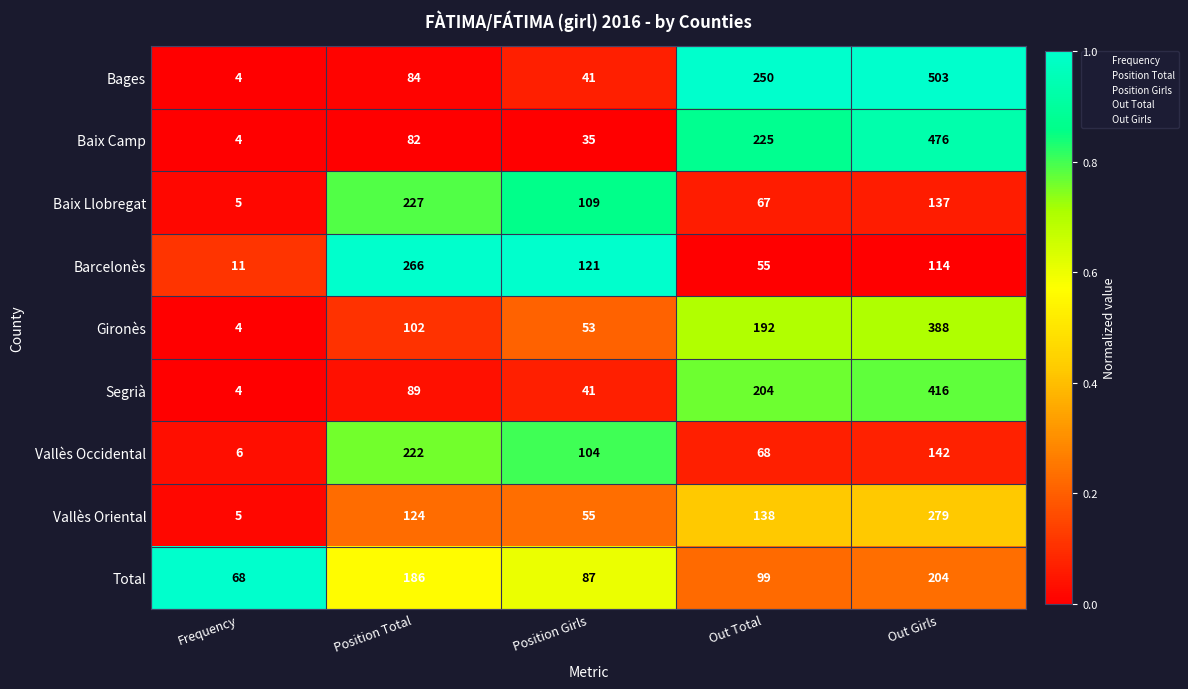

What is the average value of the Barcelonès series?

113